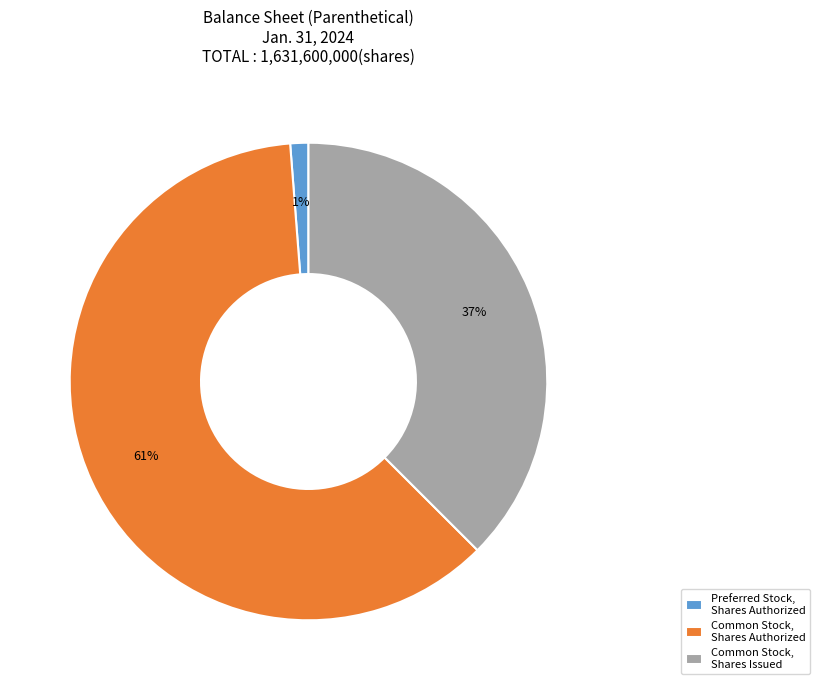

Count the number of slices in the pie.

3